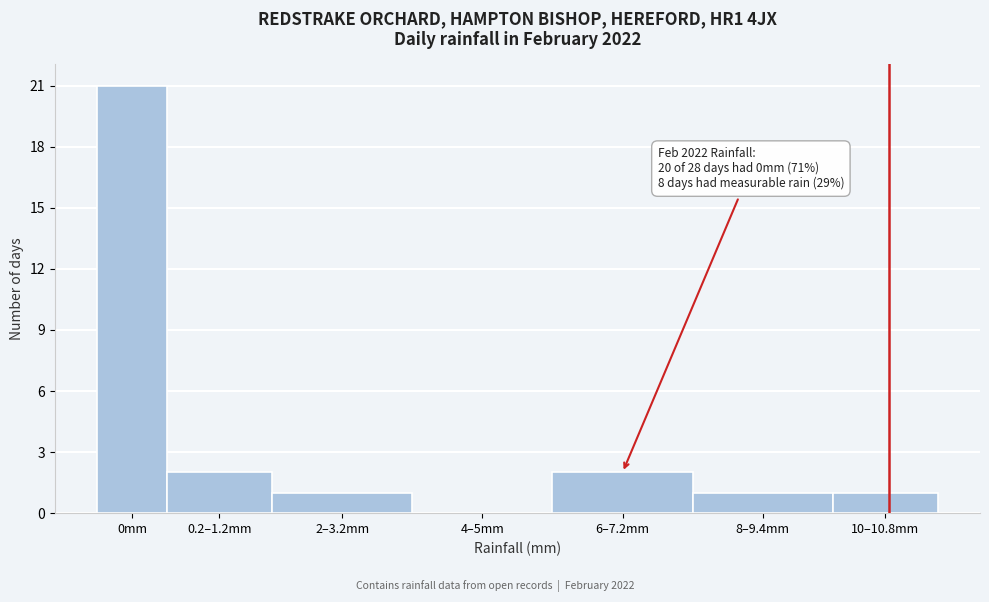

Reading right to left, extract all data points from this chart.

10–10.8mm=1	8–9.4mm=1	6–7.2mm=2	4–5mm=0	2–3.2mm=1	0.2–1.2mm=2	0mm=21